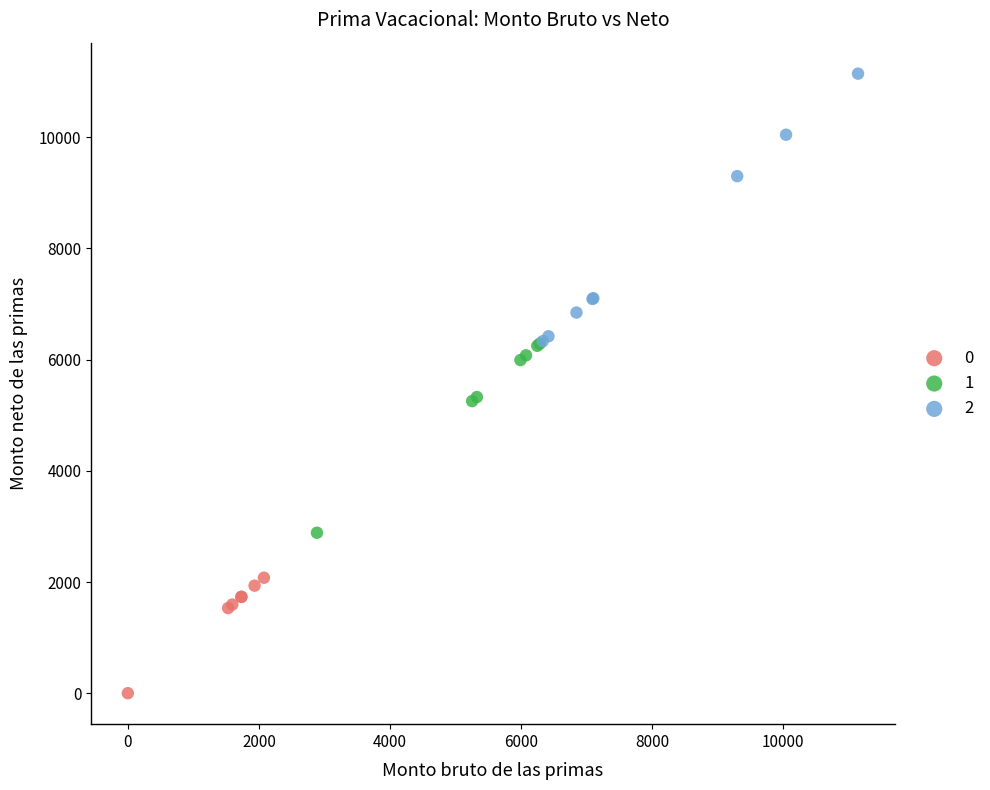

Which series reaches the maximum Y coordinate?

2